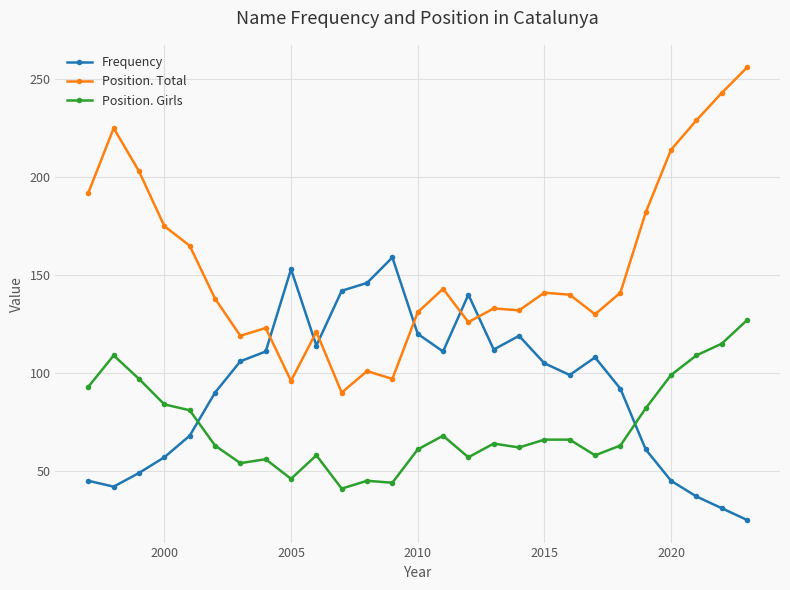

What is the greatest value displayed?

256